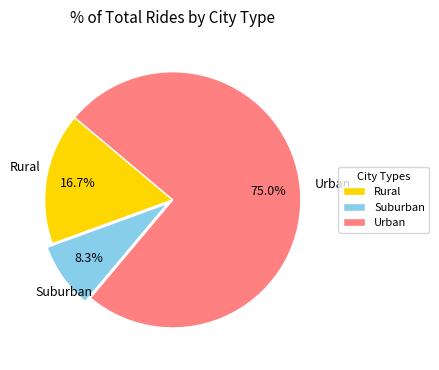

How many segments does this pie chart have?

3